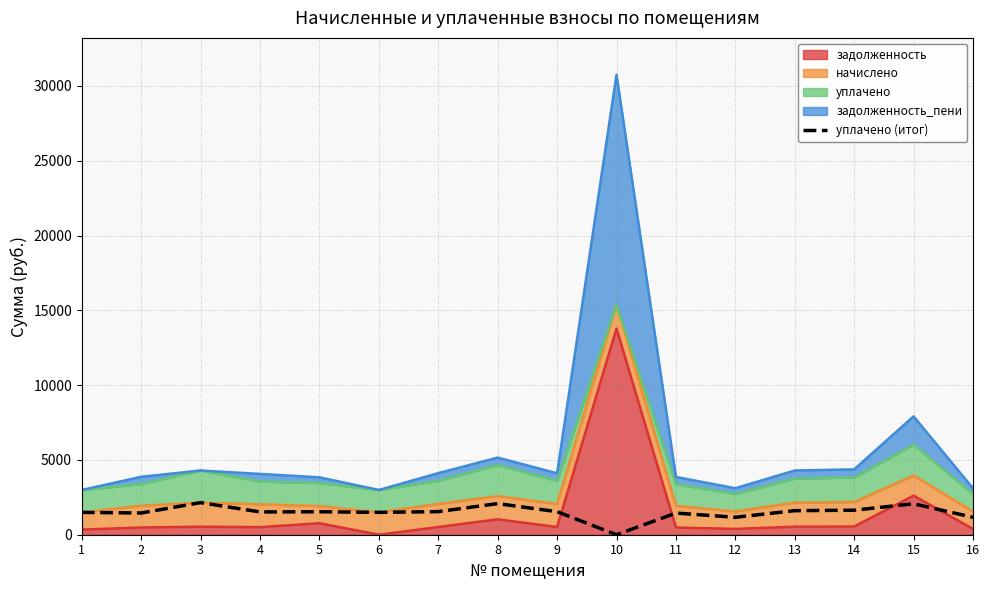

What is the change in value from 9 to 10?

-1539.7